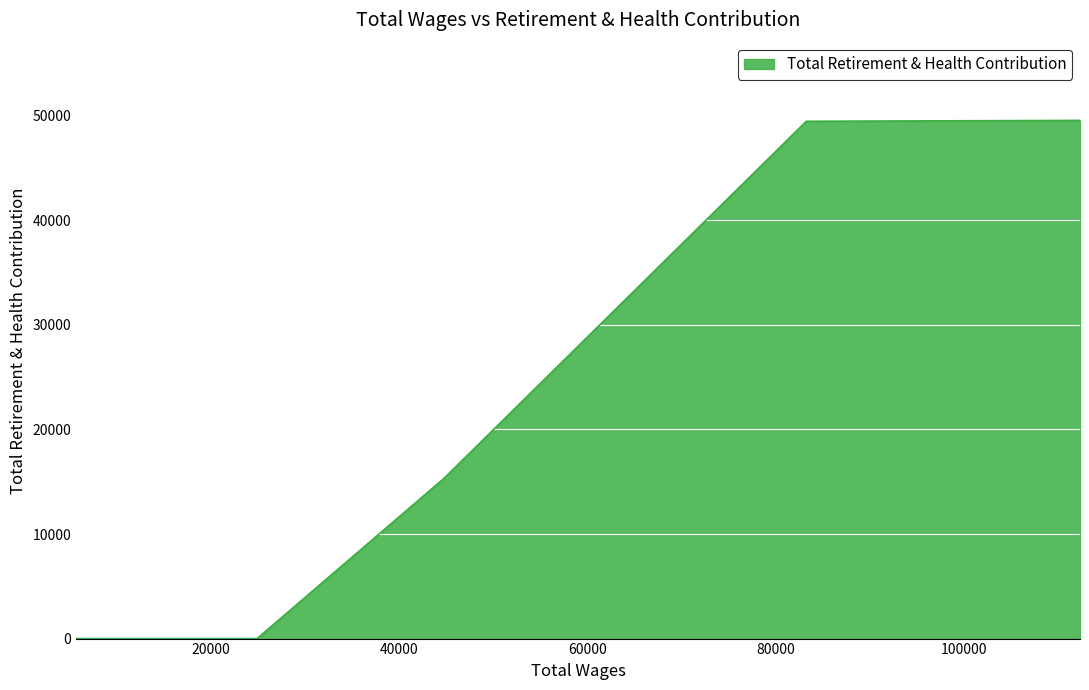

Reading left to right, what are all the values shown in this chart?

112301.0=49554	83250.0=49468	44803.0=15328	24955.0=0	24311.0=0	22565.0=0	19734.0=0	19704.0=0	12759.0=0	5757.0=0